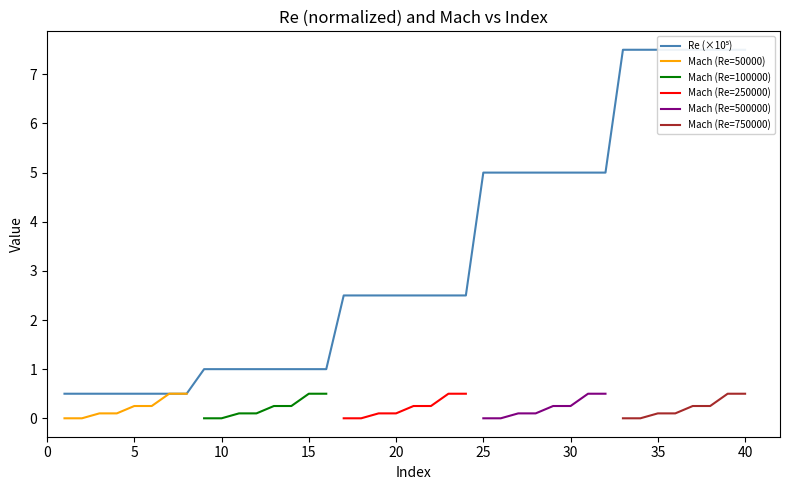

What is the difference between the maximum and second lowest values?

7.0